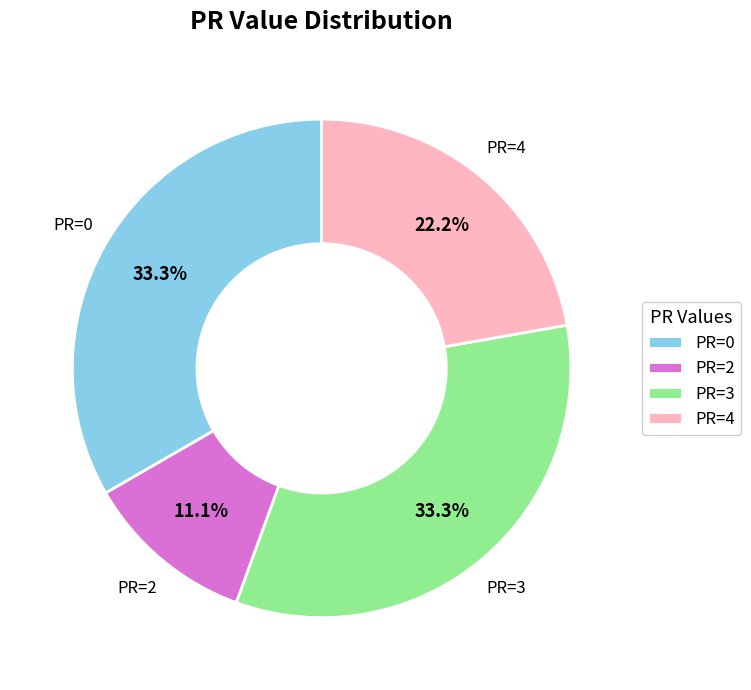

What is the total percentage of PR=2 and PR=0?

44.4%